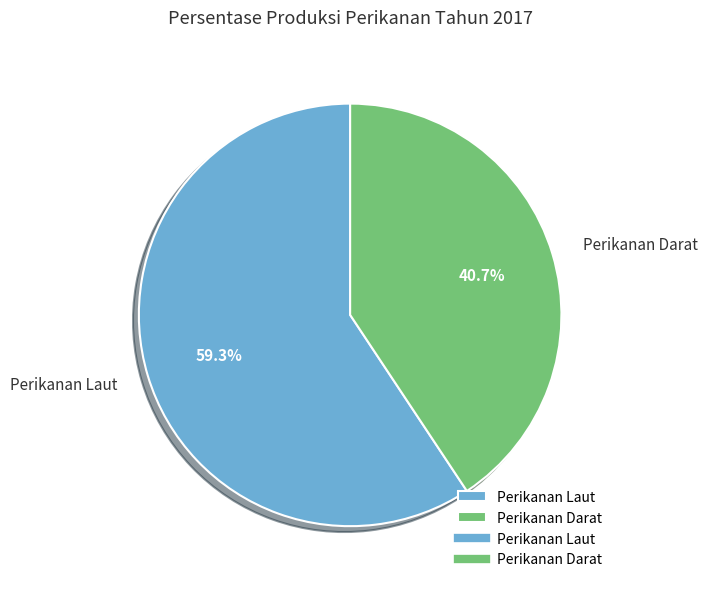

How many slices are in this pie chart?

2